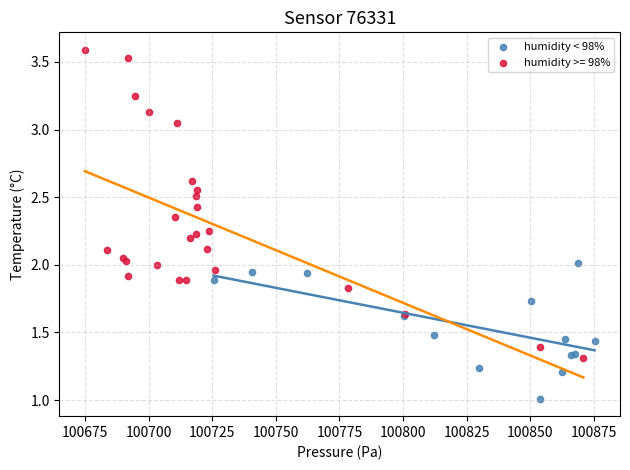

Which series has the widest spread of Y values?

humidity >= 98%